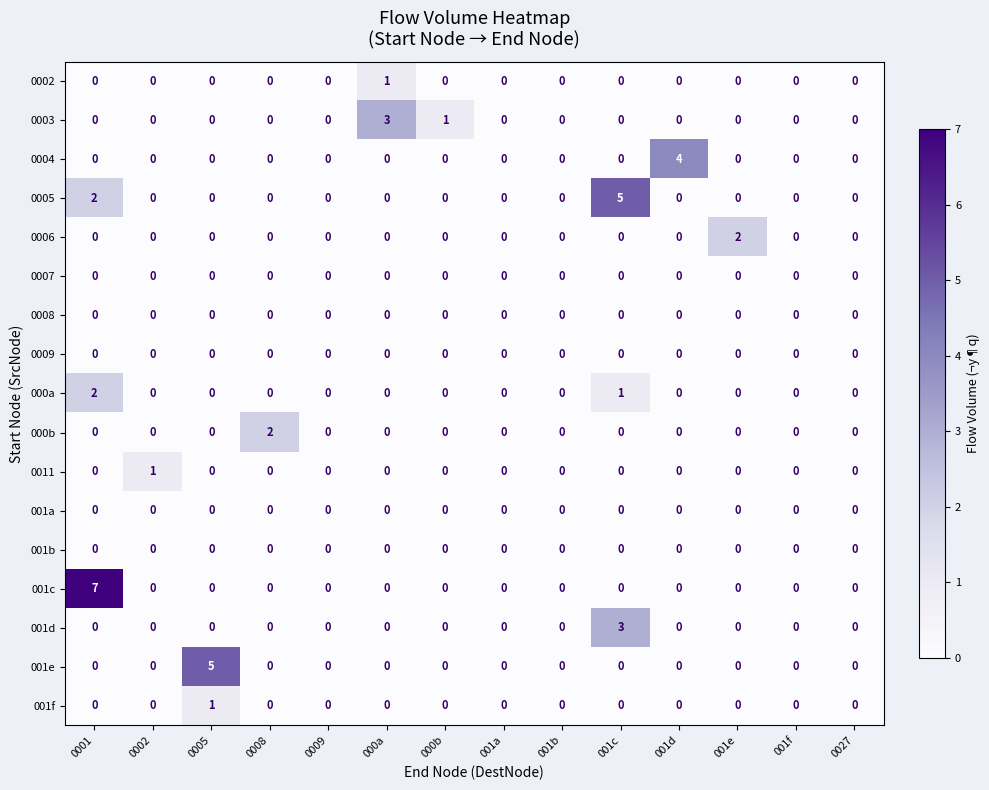

Is the value of 0005 at 0001 greater than the value of 000a at 001d?

Yes